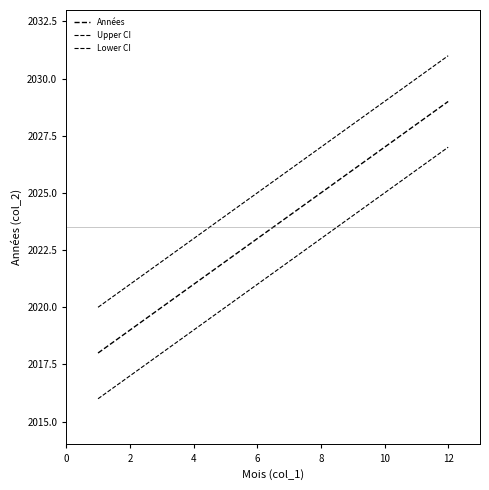

True or false: Lower CI has more than 1 points higher than both neighbors.

False